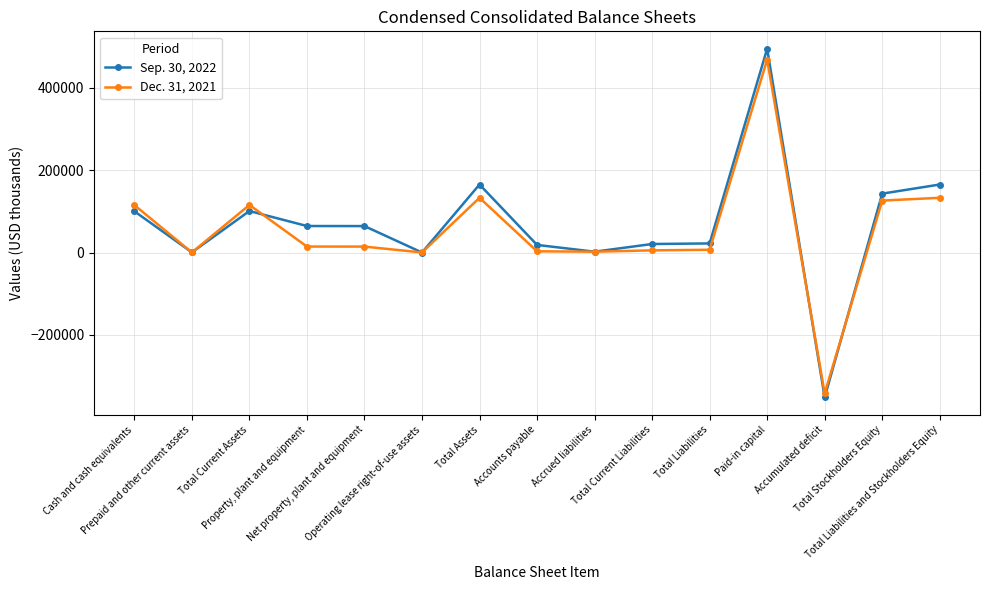

True or false: Sep. 30, 2022 has more than 1 points higher than both neighbors.

True